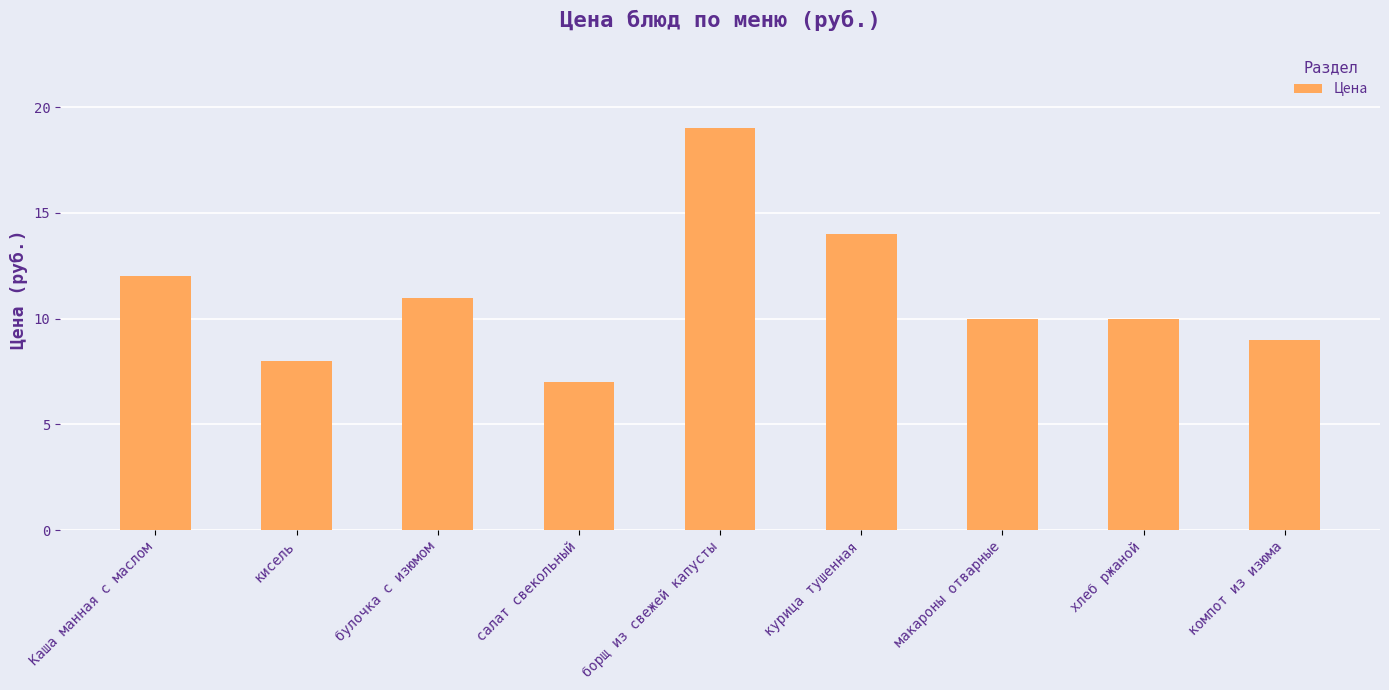

Reading left to right, list all the values displayed in this chart.

Каша манная с маслом=12	кисель=8	булочка с изюмом=11	салат свекольный=7	борщ из свежей капусты=19	курица тушенная=14	макароны отварные=10	хлеб ржаной=10	компот из изюма=9